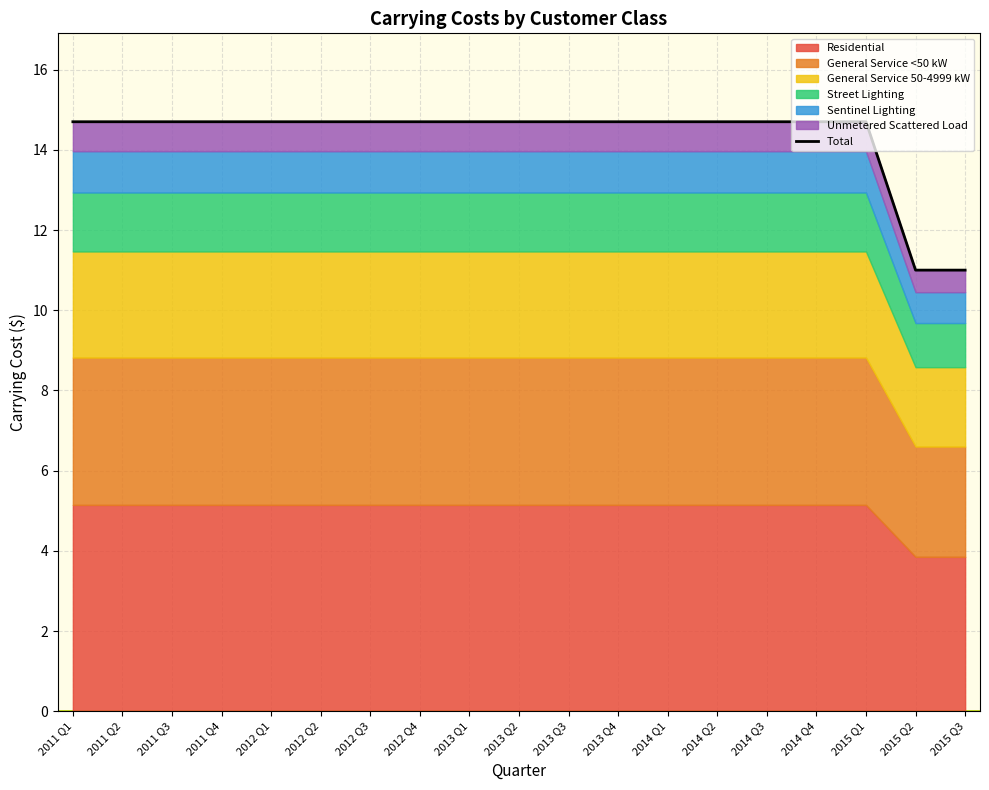

What is the difference between the second highest and second lowest values?

3.7